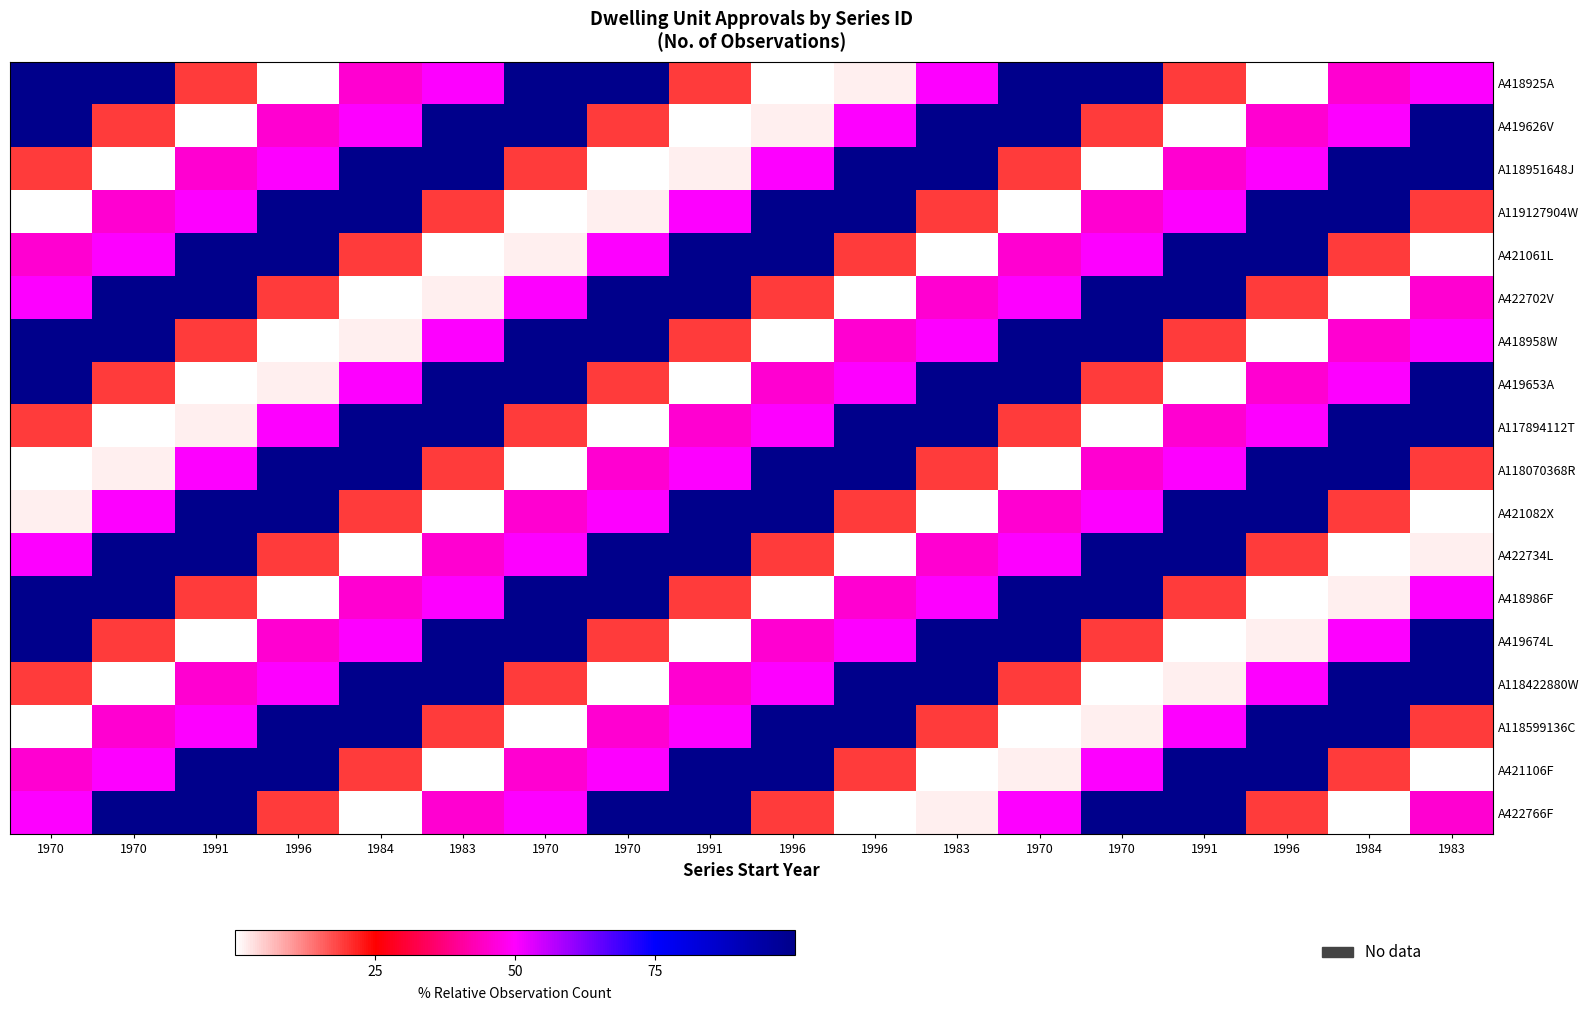

What is the difference between the highest and lowest values at 1984?

100.0